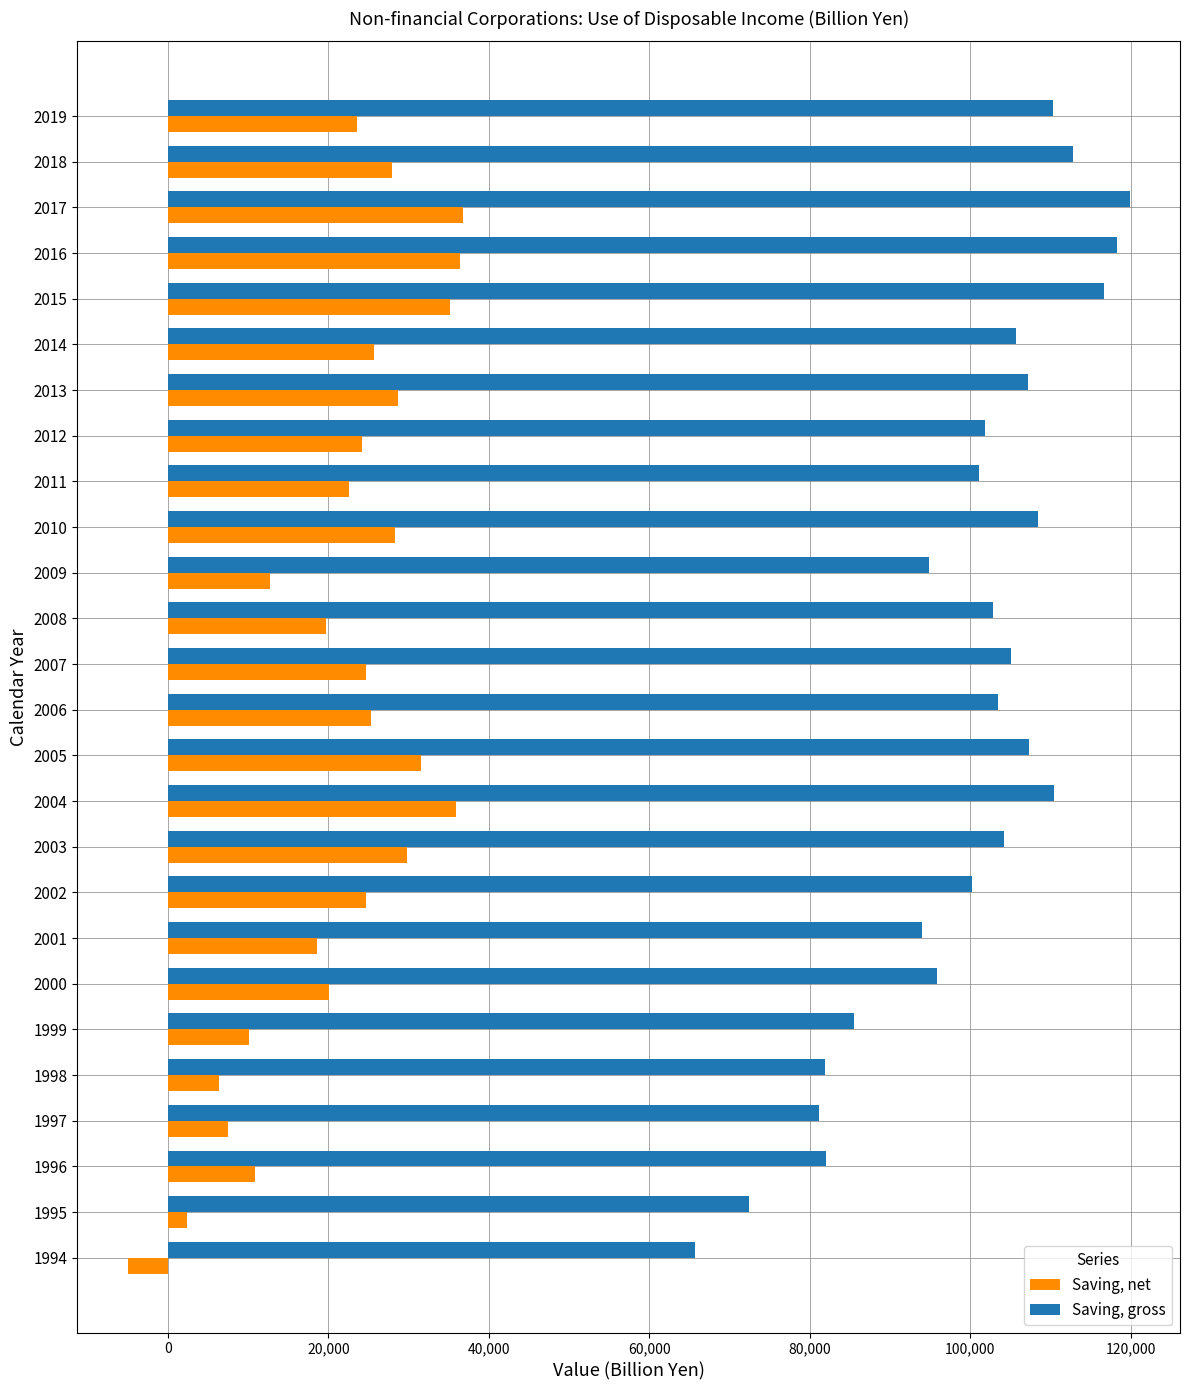

Which series has the largest range (max minus min)?

Saving, gross